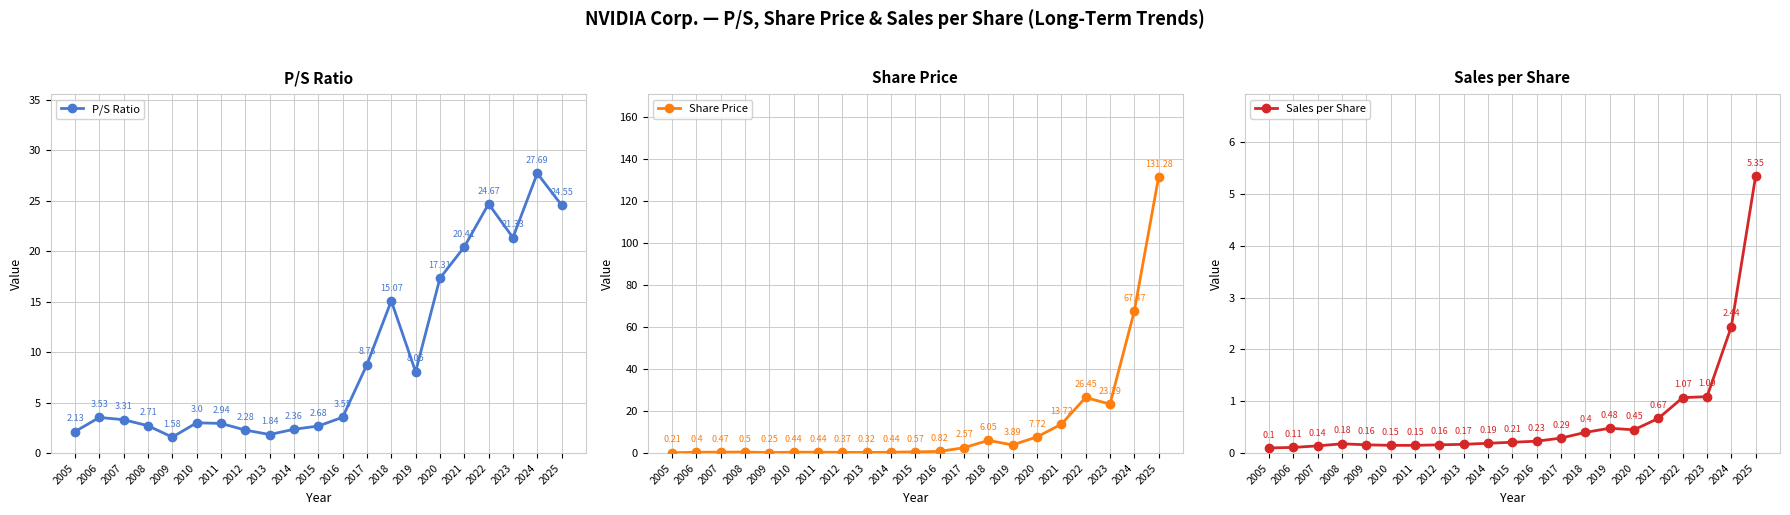

What are all the series names shown in the legend?

P/S Ratio, Share Price, Sales per Share